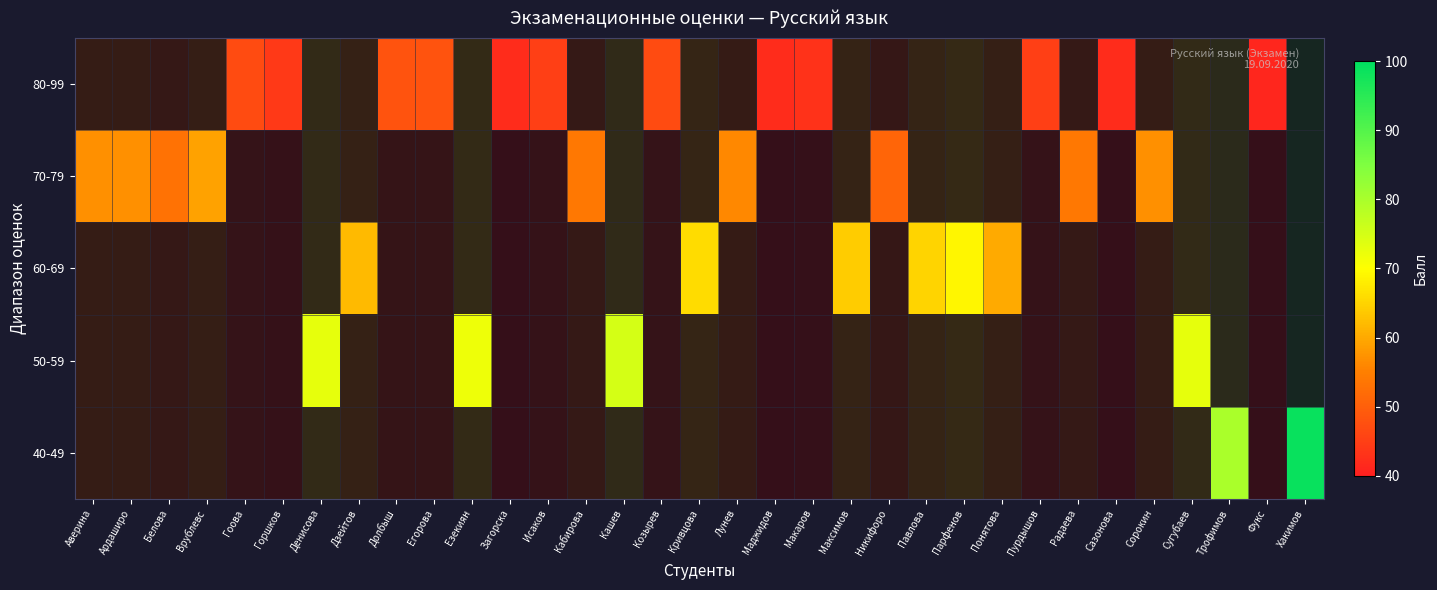

Reading left to right, extract all data points from this chart.

40-49: Аверина=57	Ардаширо=57	Белова=53	Врублевс=59	Гоова=47	Горшков=44	Денисова=73	Дзейтов=62	Долбыш=48	Егорова=48	Езекиян=72	Загорска=42	Исаков=45	Кабирова=54	Кашев=75	Козырев=47	Кривцова=66	Лунев=56	Маджидов=42	Макаров=43	Максимов=64	Никифоро=51	Павлова=65	Парфенов=69	Понятова=60	Пурдышов=45	Радаева=54	Сазонова=42	Сорокин=57	Сугубаев=73	Трофимов=80	Фукс=41	Хакимов=99
50-59: Аверина=57	Ардаширо=57	Белова=53	Врублевс=59	Гоова=47	Горшков=44	Денисова=73	Дзейтов=62	Долбыш=48	Егорова=48	Езекиян=72	Загорска=42	Исаков=45	Кабирова=54	Кашев=75	Козырев=47	Кривцова=66	Лунев=56	Маджидов=42	Макаров=43	Максимов=64	Никифоро=51	Павлова=65	Парфенов=69	Понятова=60	Пурдышов=45	Радаева=54	Сазонова=42	Сорокин=57	Сугубаев=73	Трофимов=80	Фукс=41	Хакимов=99
60-69: Аверина=57	Ардаширо=57	Белова=53	Врублевс=59	Гоова=47	Горшков=44	Денисова=73	Дзейтов=62	Долбыш=48	Егорова=48	Езекиян=72	Загорска=42	Исаков=45	Кабирова=54	Кашев=75	Козырев=47	Кривцова=66	Лунев=56	Маджидов=42	Макаров=43	Максимов=64	Никифоро=51	Павлова=65	Парфенов=69	Понятова=60	Пурдышов=45	Радаева=54	Сазонова=42	Сорокин=57	Сугубаев=73	Трофимов=80	Фукс=41	Хакимов=99
70-79: Аверина=57	Ардаширо=57	Белова=53	Врублевс=59	Гоова=47	Горшков=44	Денисова=73	Дзейтов=62	Долбыш=48	Егорова=48	Езекиян=72	Загорска=42	Исаков=45	Кабирова=54	Кашев=75	Козырев=47	Кривцова=66	Лунев=56	Маджидов=42	Макаров=43	Максимов=64	Никифоро=51	Павлова=65	Парфенов=69	Понятова=60	Пурдышов=45	Радаева=54	Сазонова=42	Сорокин=57	Сугубаев=73	Трофимов=80	Фукс=41	Хакимов=99
80-99: Аверина=57	Ардаширо=57	Белова=53	Врублевс=59	Гоова=47	Горшков=44	Денисова=73	Дзейтов=62	Долбыш=48	Егорова=48	Езекиян=72	Загорска=42	Исаков=45	Кабирова=54	Кашев=75	Козырев=47	Кривцова=66	Лунев=56	Маджидов=42	Макаров=43	Максимов=64	Никифоро=51	Павлова=65	Парфенов=69	Понятова=60	Пурдышов=45	Радаева=54	Сазонова=42	Сорокин=57	Сугубаев=73	Трофимов=80	Фукс=41	Хакимов=99